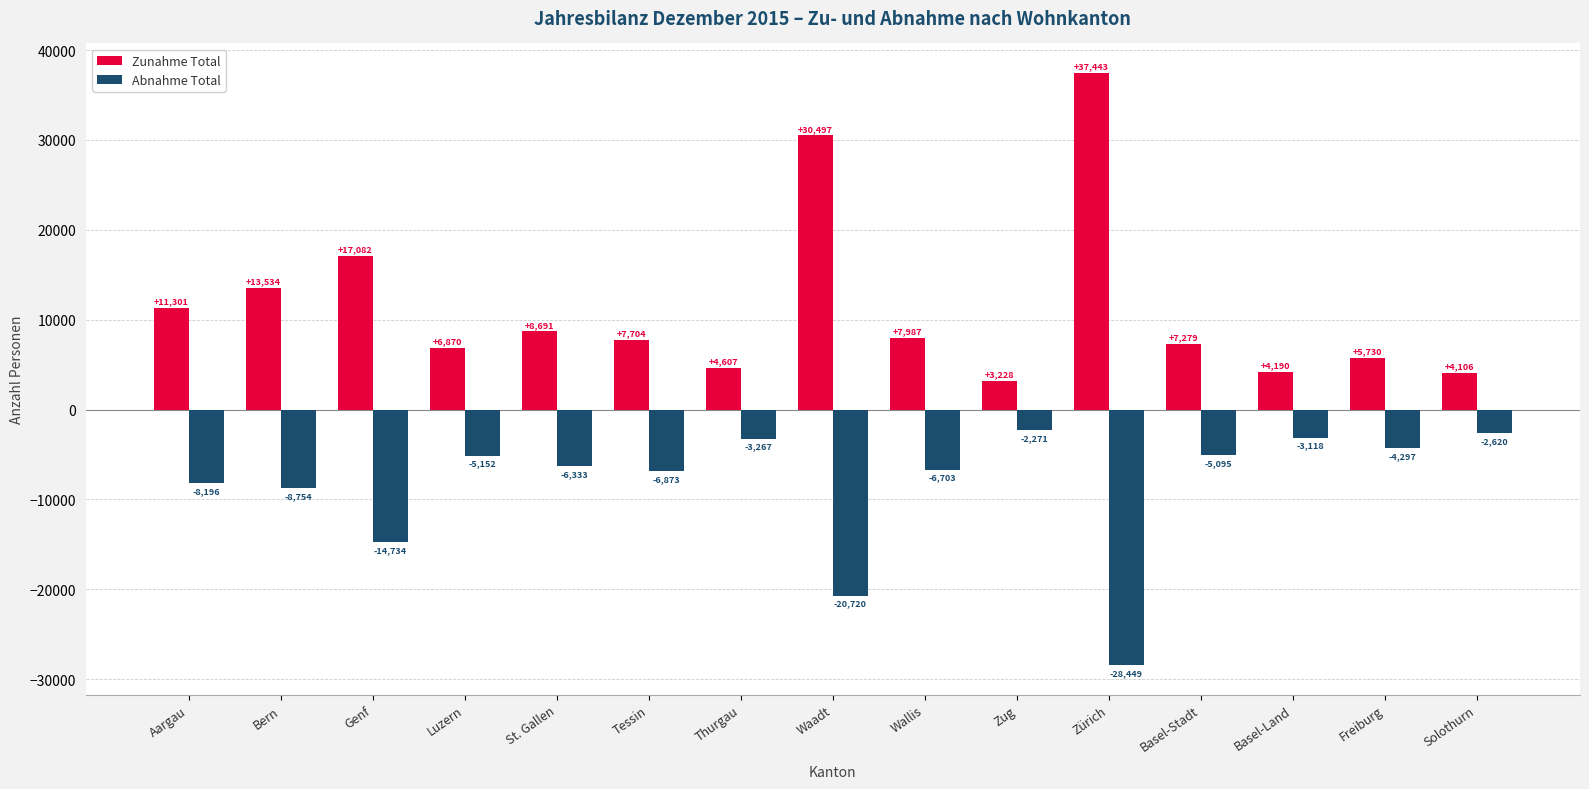

What is the total value across all series at Bern?

4780